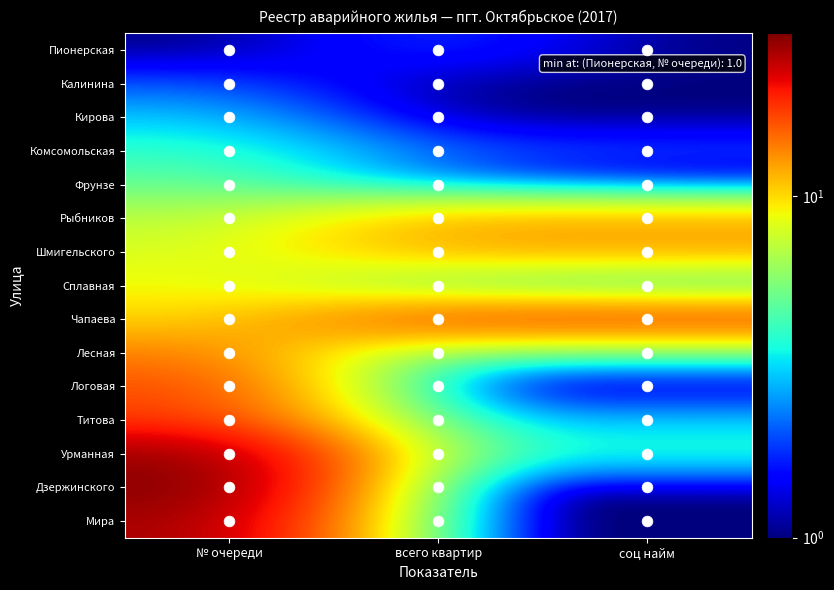

At how many categories does at least one series exceed 21?

1